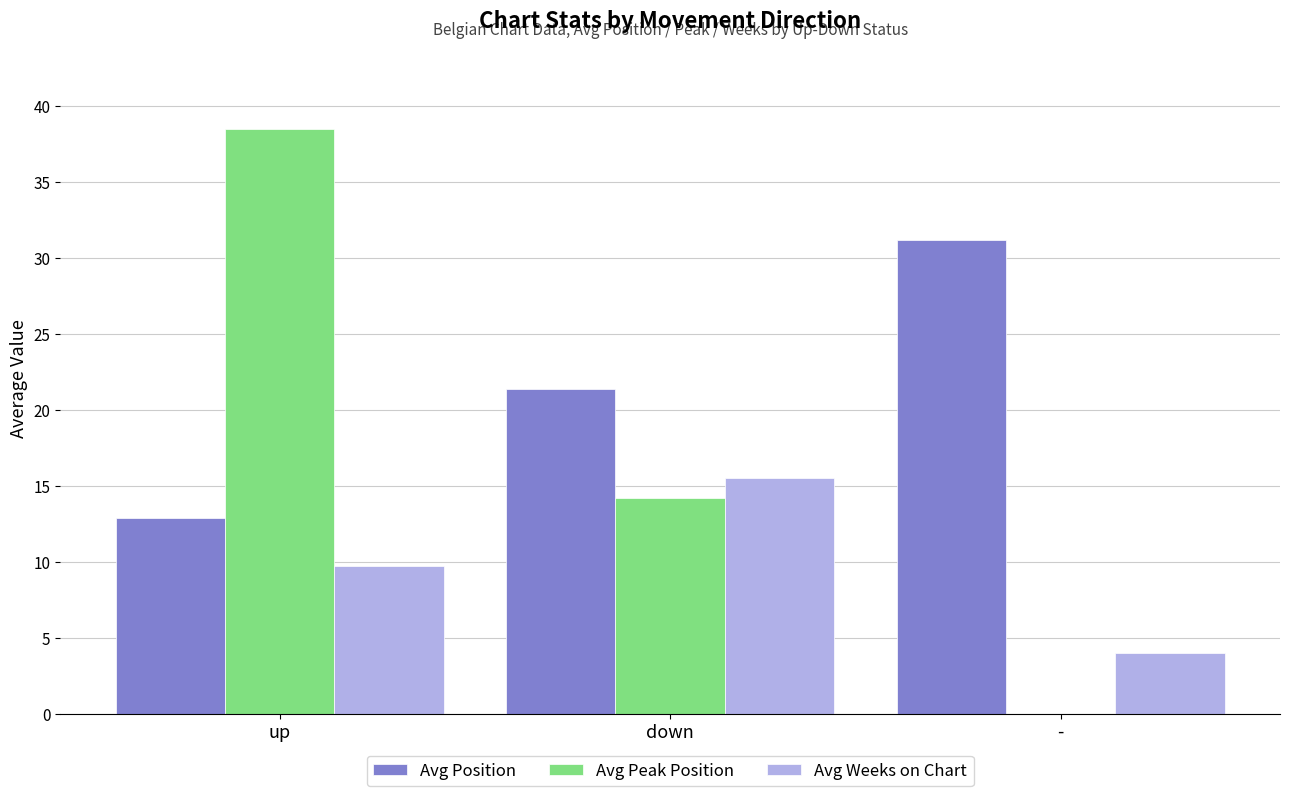

At which category does the chart reach its peak across all series?

up